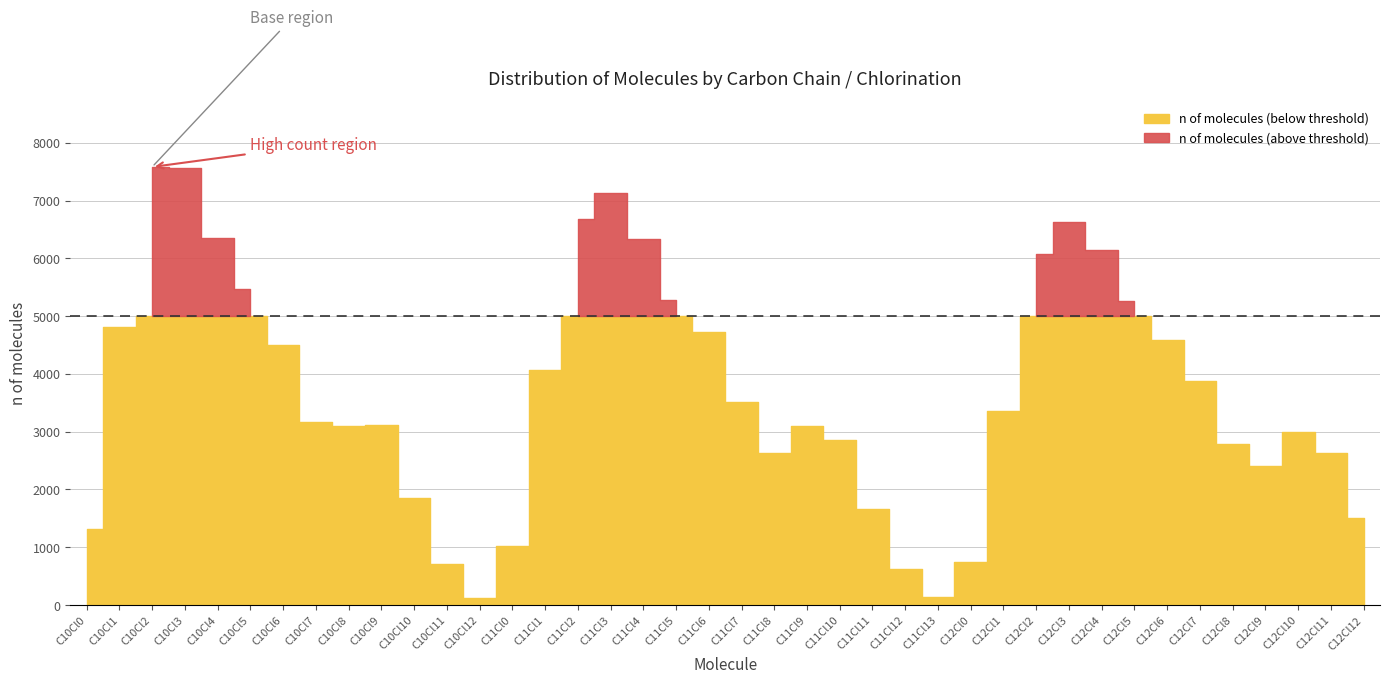

What is the label of the 18th point from the left?

C11Cl4